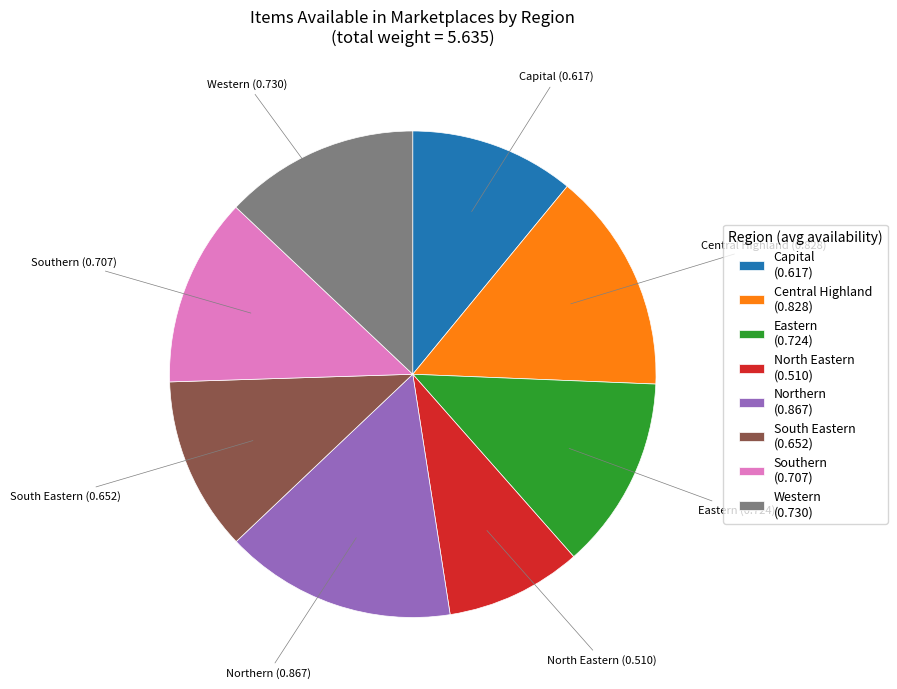

Does any single category account for the majority?

No